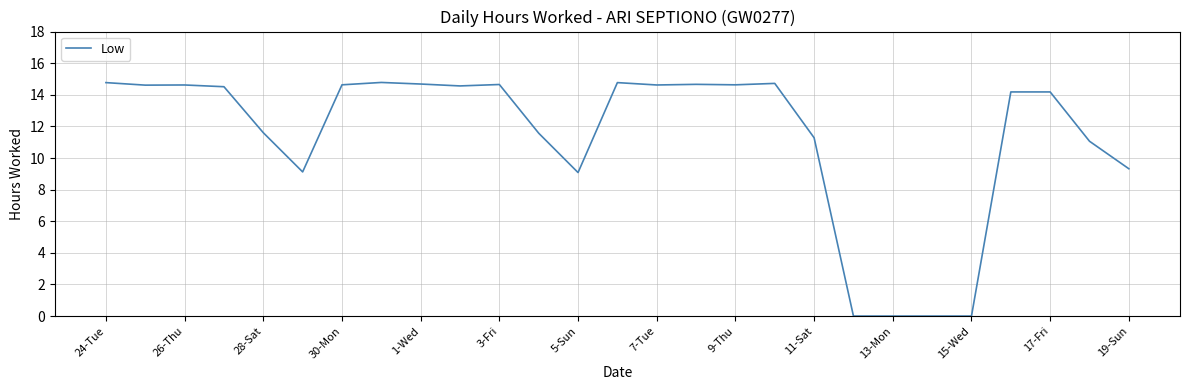

What is the greatest value displayed?

14.8